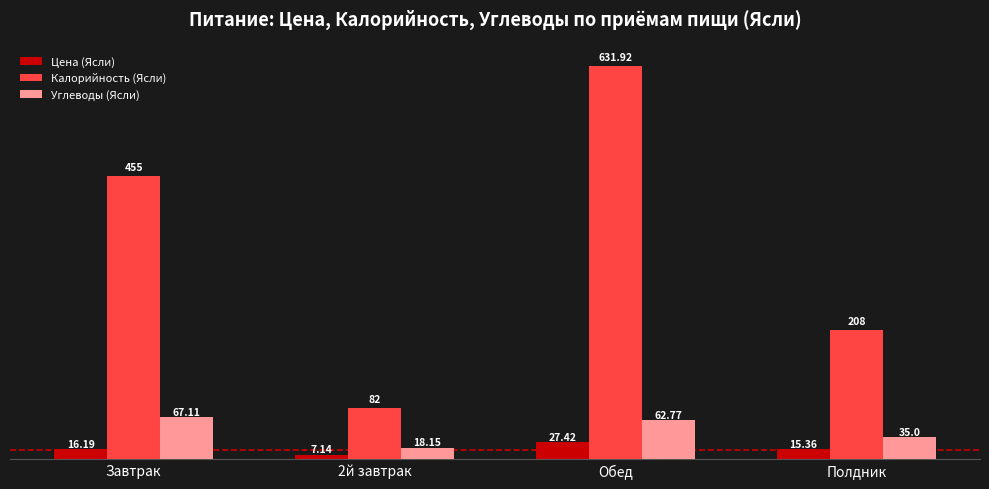

What is the difference between the maximum and minimum values in the Цена (Ясли) series?

20.3